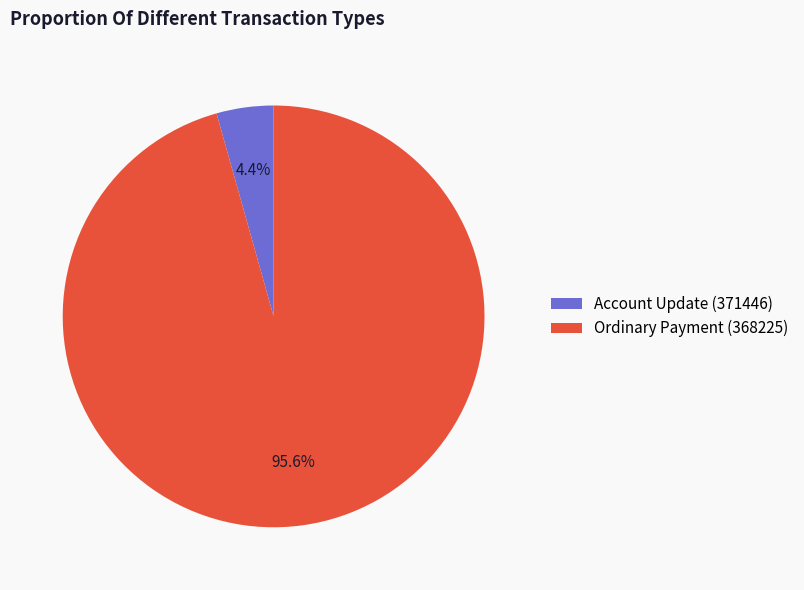

Is the sum of Ordinary Payment (368225) and Account Update (371446) greater than half?

Yes